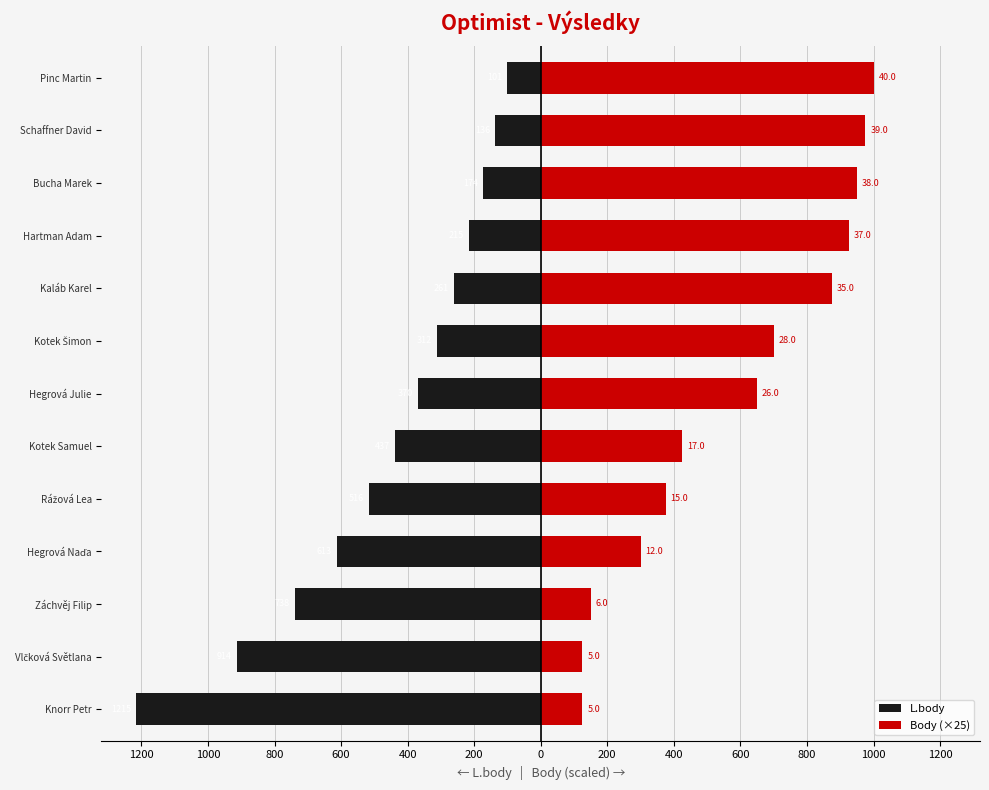

What is the value of the L.body bar at the 3rd from the left?

-738